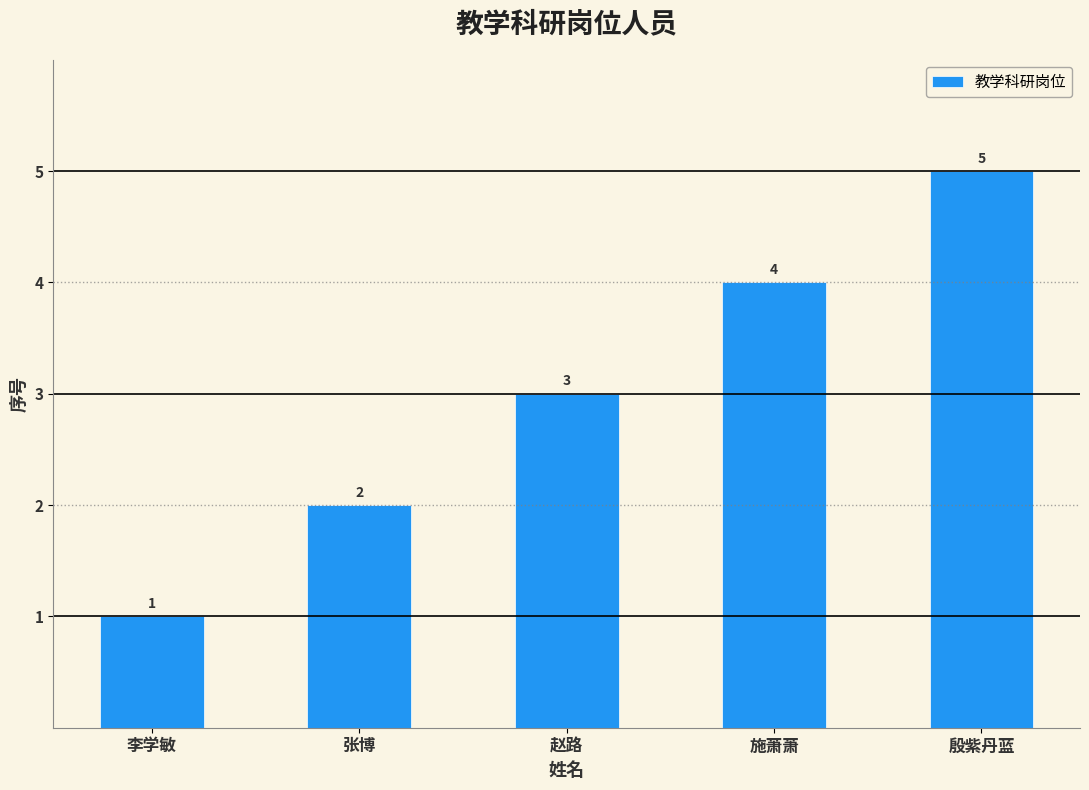

How many data points are less than 3?

2